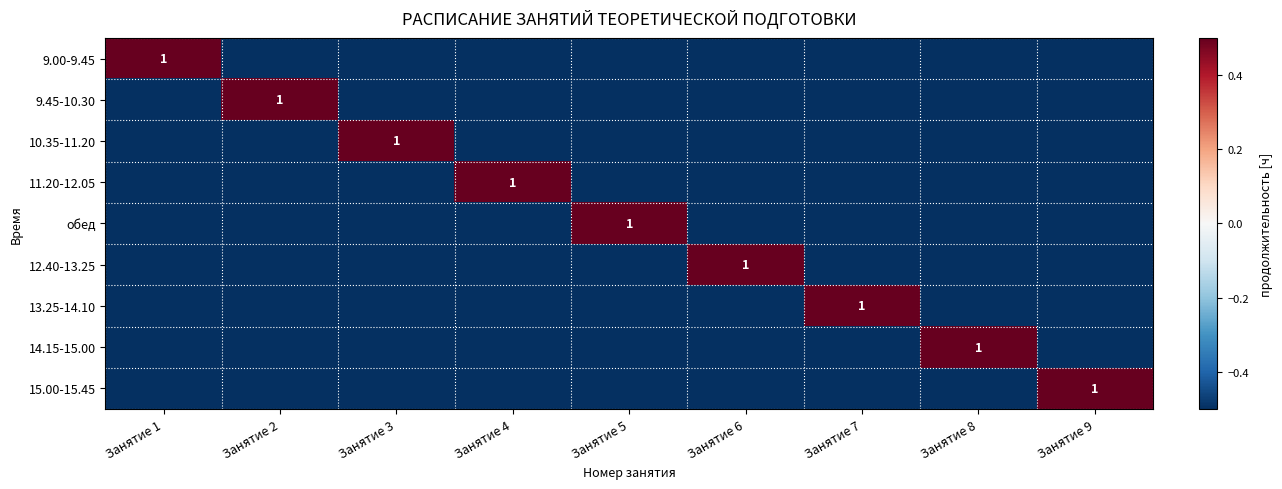

Is it true that 9.45-10.30 equals 1.0 at Занятие 2?

True